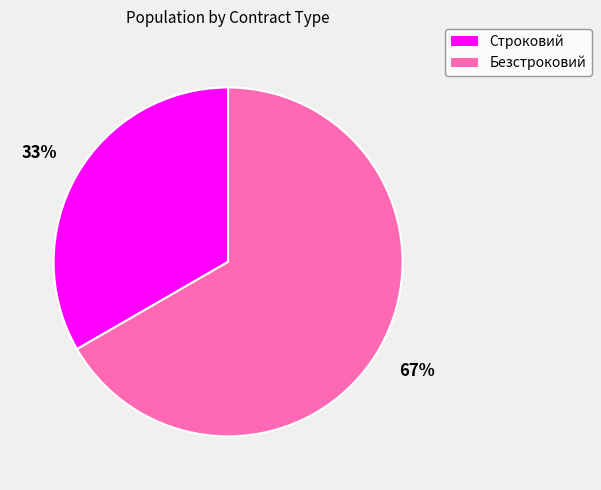

Combined, do Строковий and Безстроковий account for over 50%?

Yes